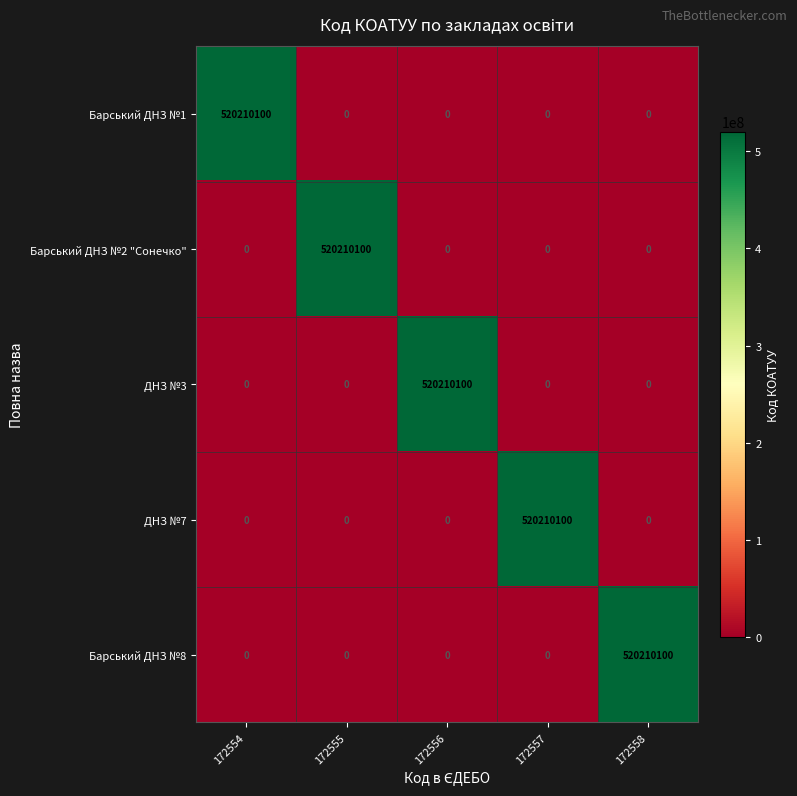

What is the maximum value shown in the chart?

520210100